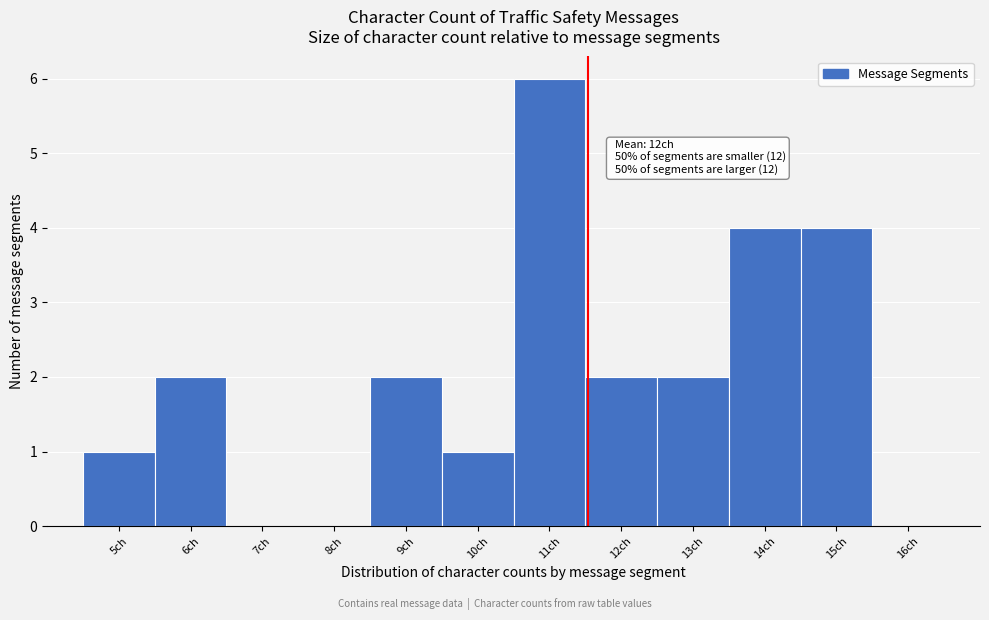

Which range on the x-axis has the tallest bar?

10.5 to 11.5